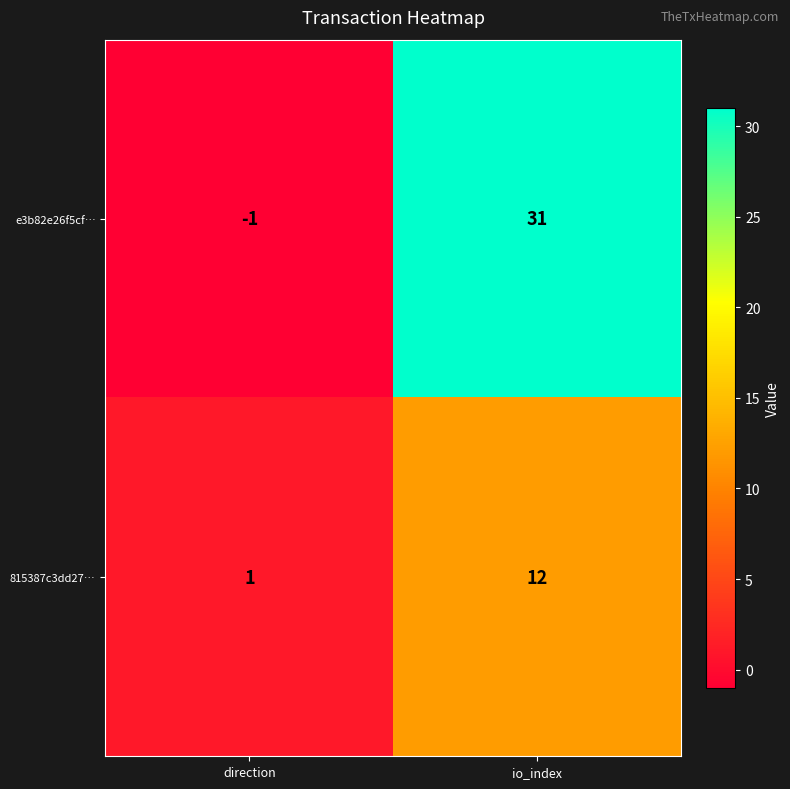

Rank the series by their average value, from lowest to highest.

815387c3dd27…, e3b82e26f5cf…